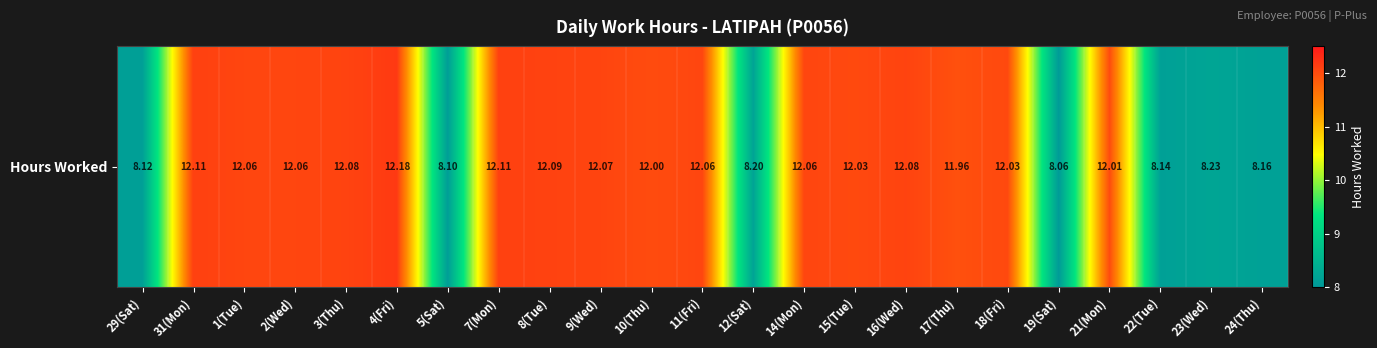

The chart shows a value of 16.2 at 31(Mon). True or false?

False